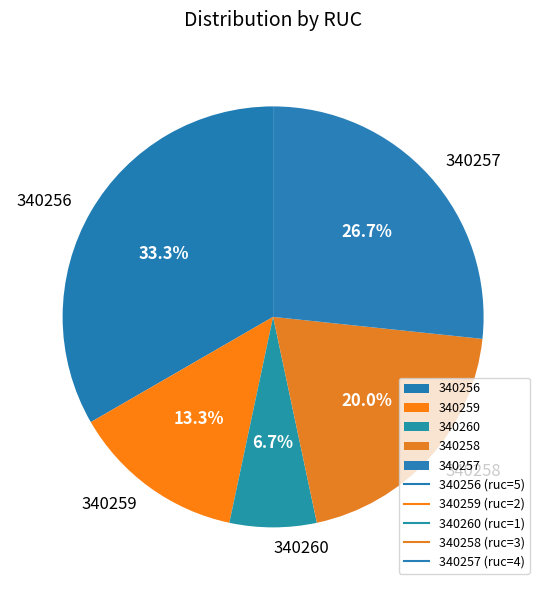

Count the number of slices in the pie.

5